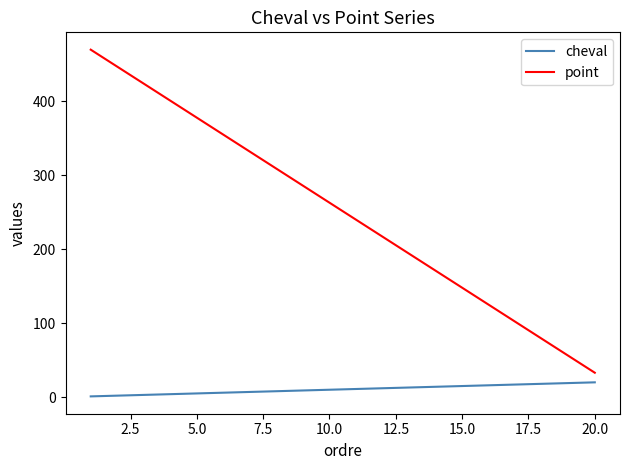

True or false: cheval and point cross at least once.

False